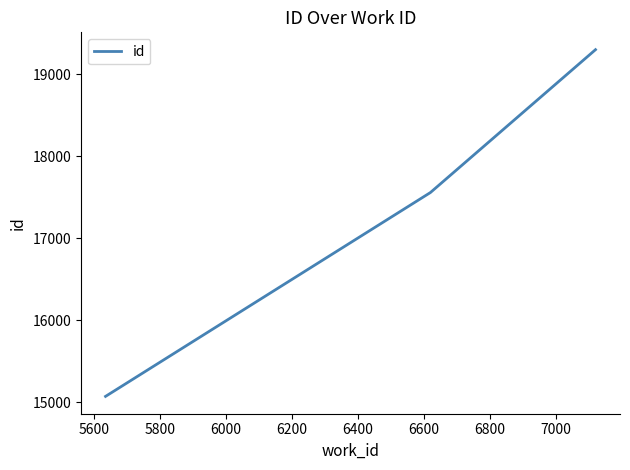

What is the difference between the maximum and second lowest values?

1743